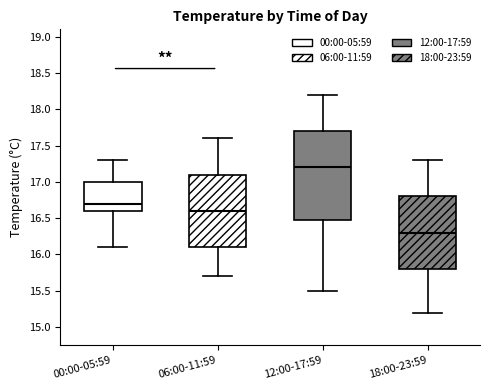

Which box's median line is the highest?

12:00-17:59